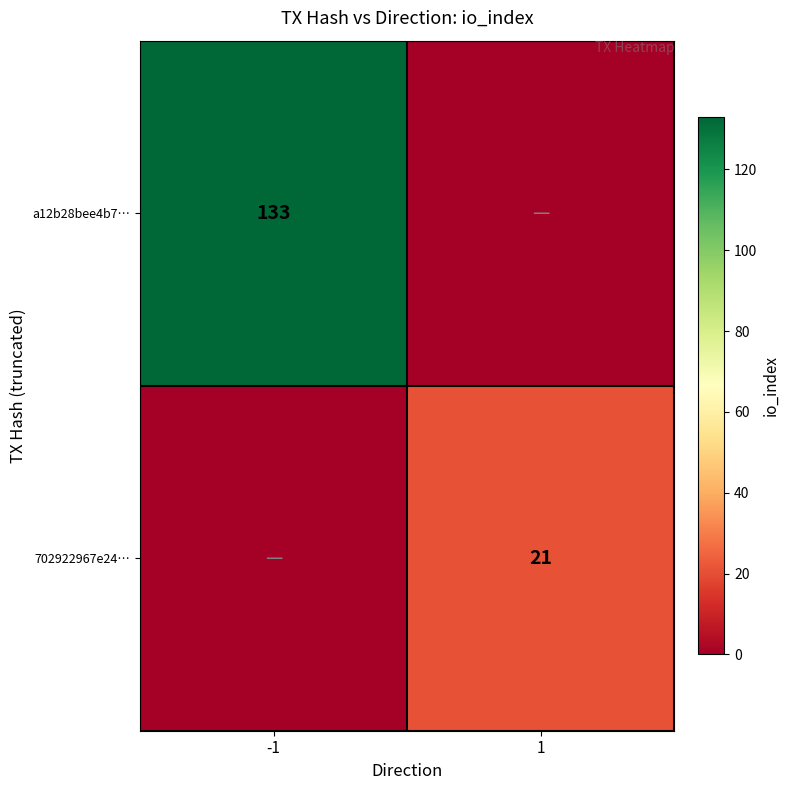

The a12b28bee4b7… series shows 40 at -1. True or false?

False